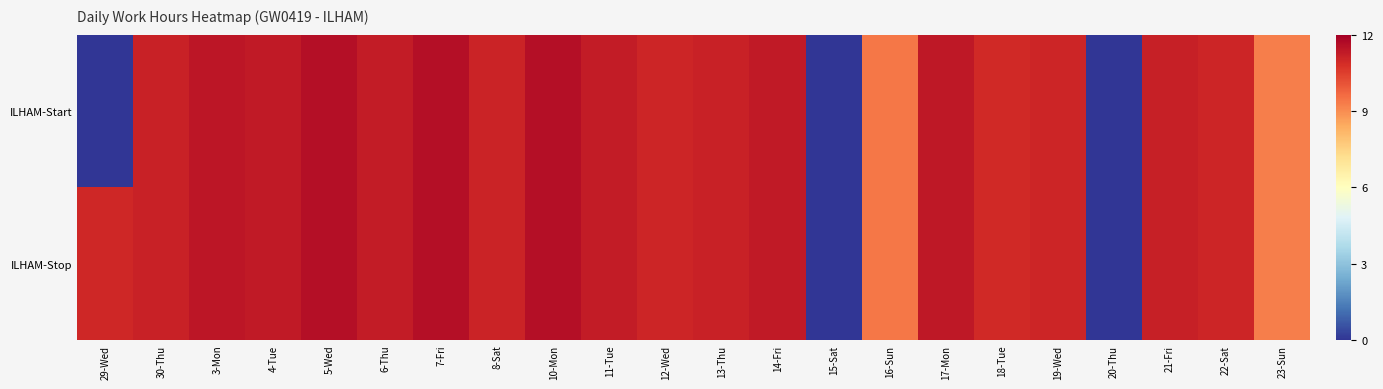

Rank the series by their maximum value, from lowest to highest.

ILHAM-Start, ILHAM-Stop